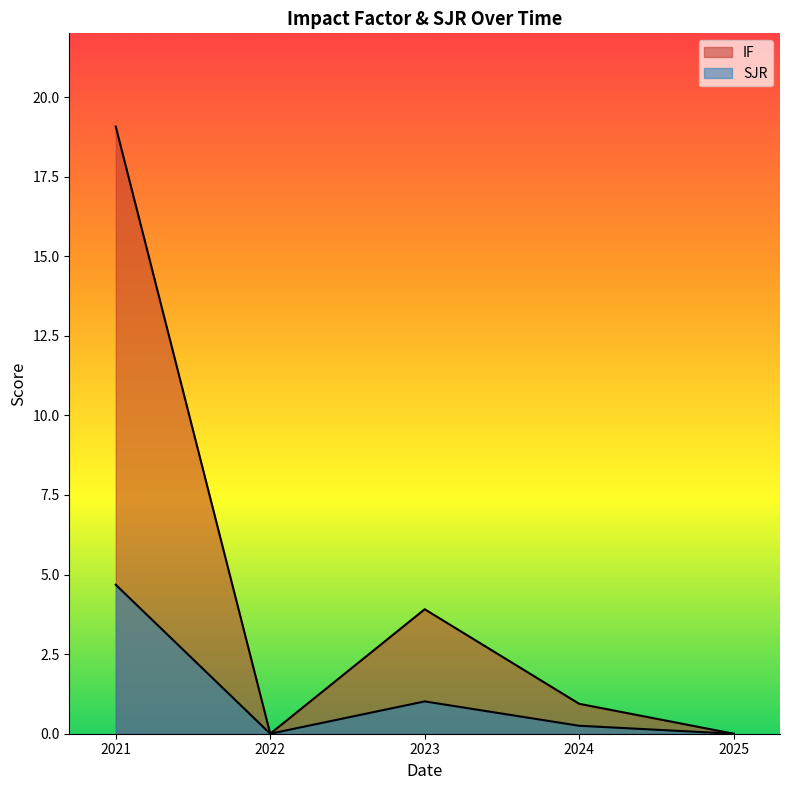

At which category does SJR reach its first local peak?

2023